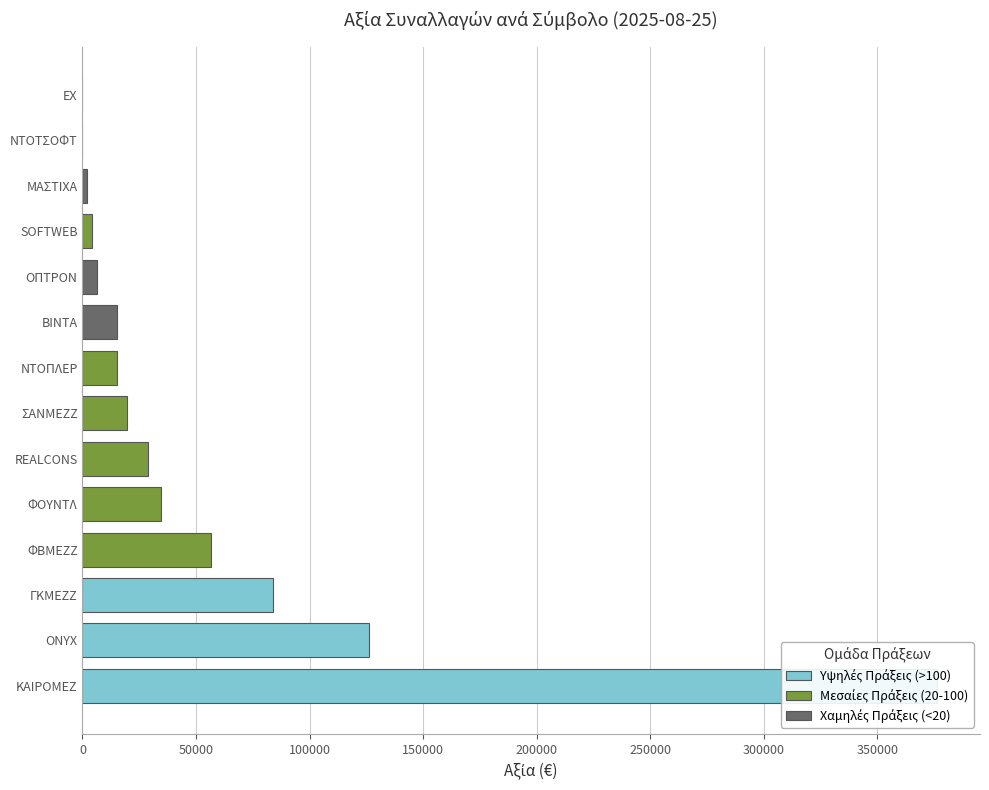

Where is the data nearest to the value 188184?

ONYX